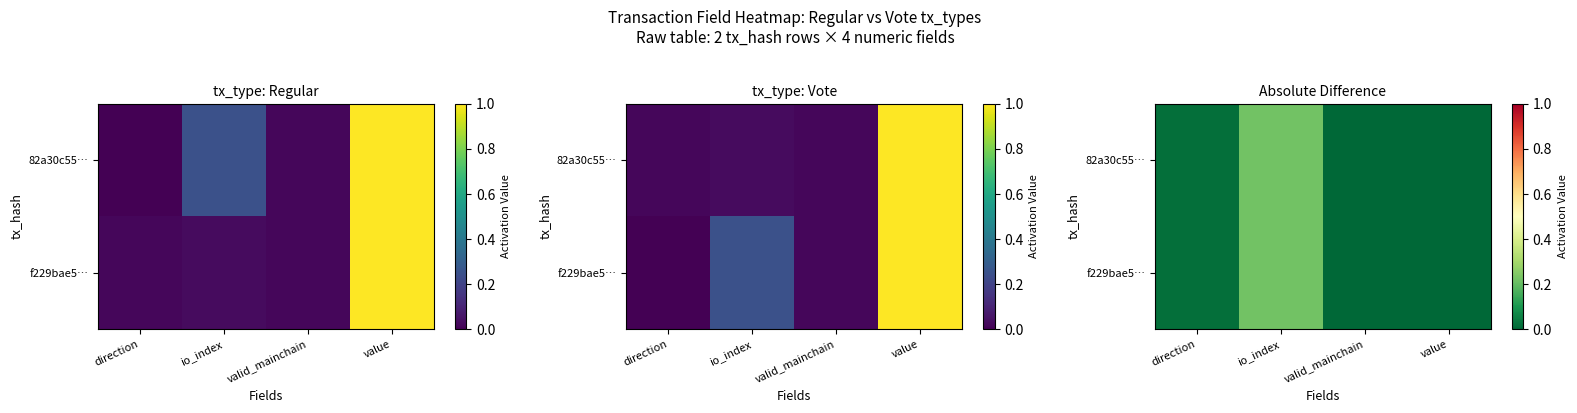

Is the value of 82a30c55… at valid_mainchain greater than the value of f229bae5… at direction?

No